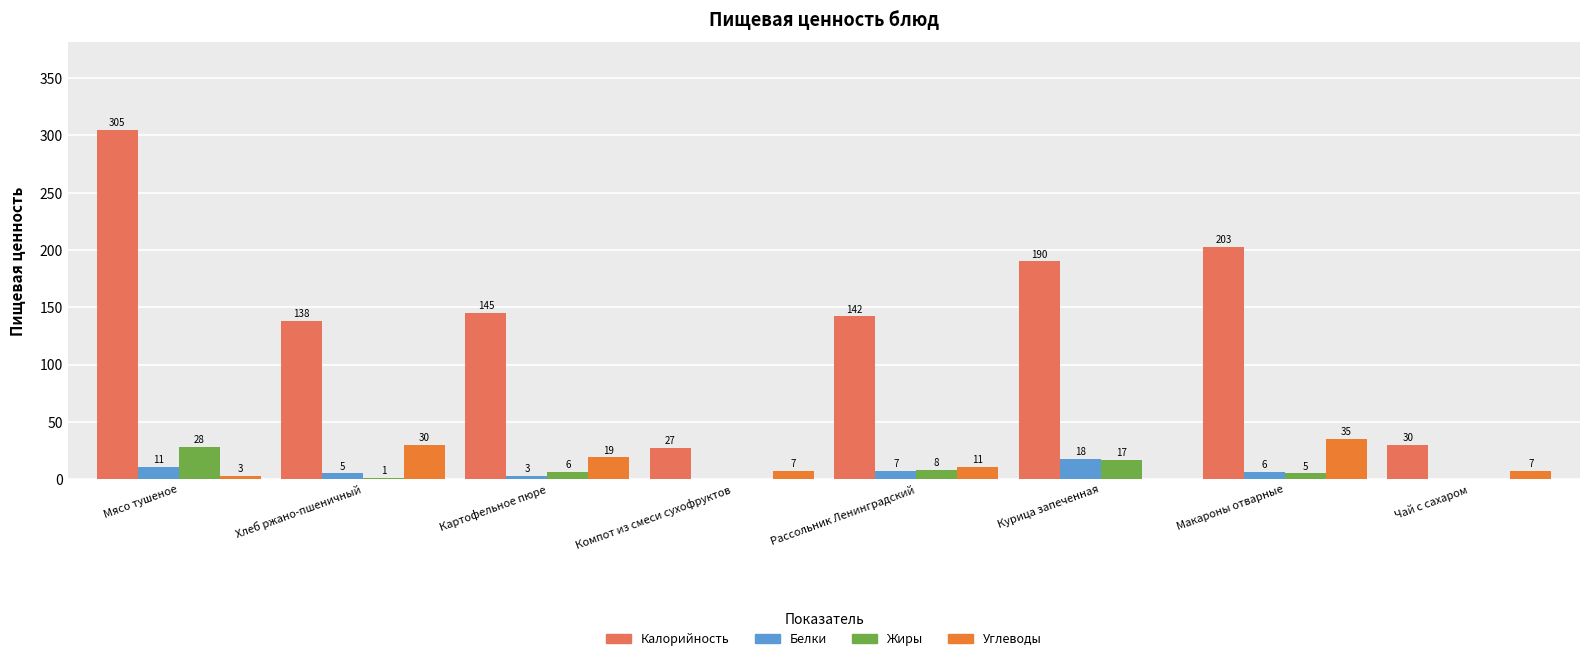

What is the sum of the Белки values at Курица запеченная and Рассольник Ленинградский?

25